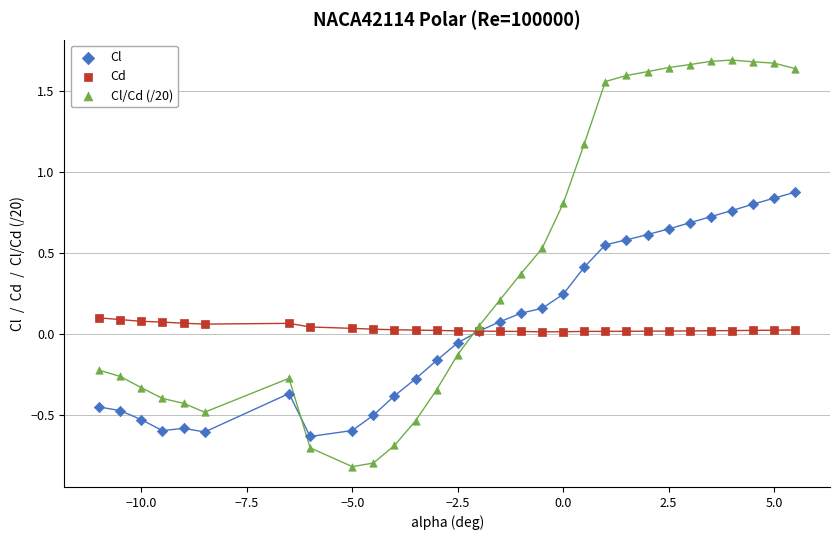

Which series reaches the minimum Y coordinate?

Cl/Cd (/20)